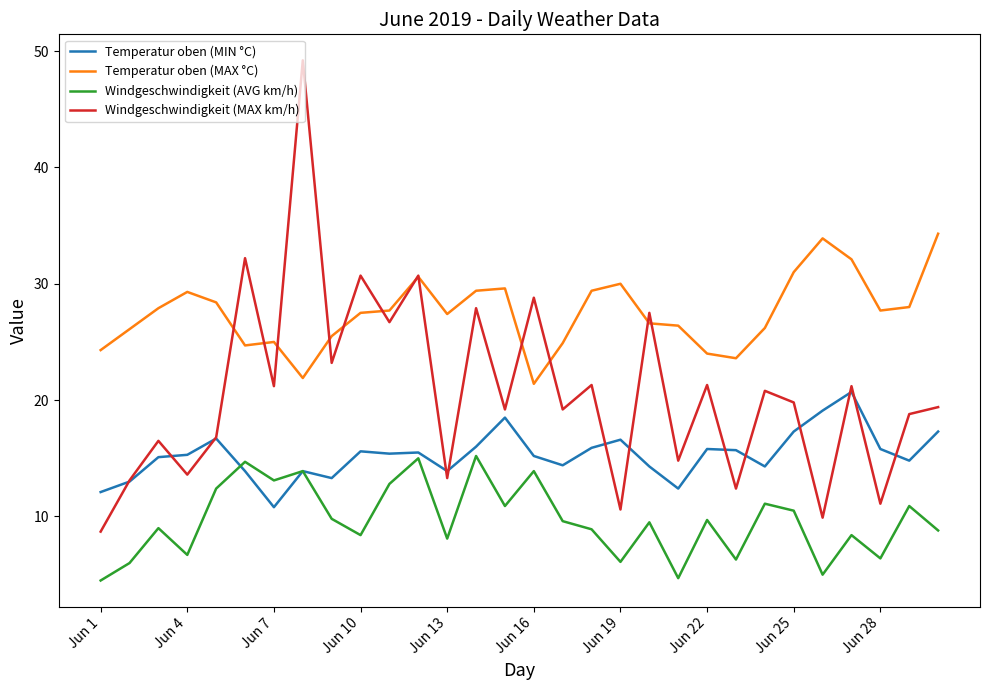

True or false: Temperatur oben (MAX °C) and Windgeschwindigkeit (AVG km/h) cross at least once.

False